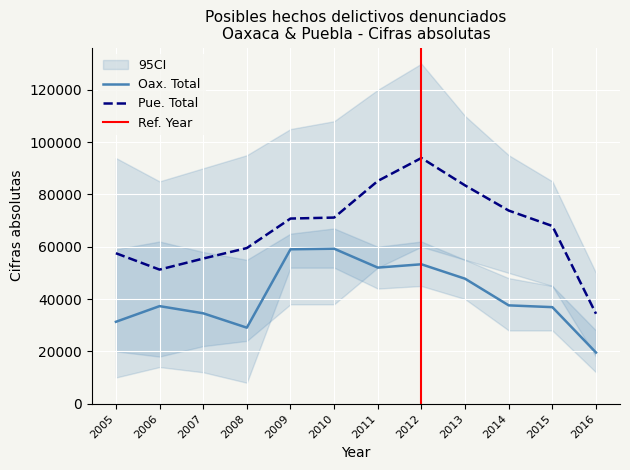

What is the difference between the Oax. Total values at 2013 and 2016?

28223